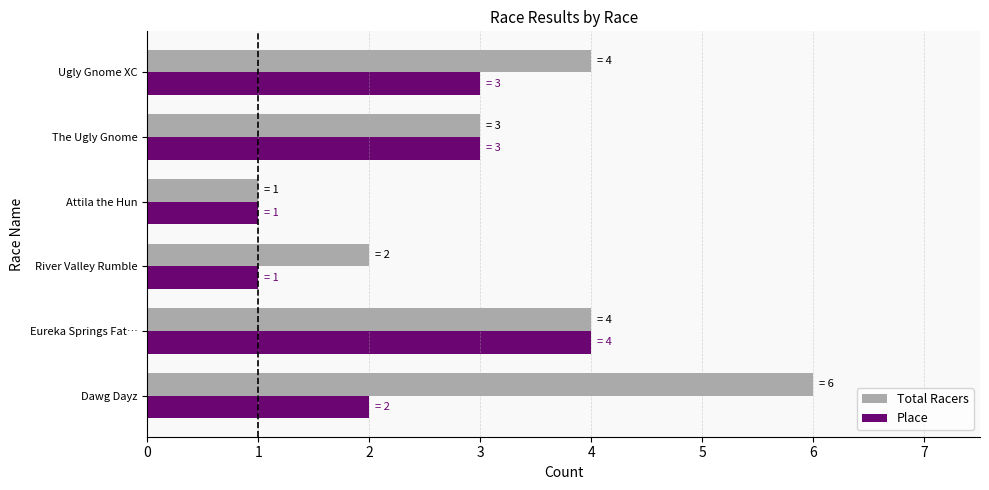

What is the average value of the Place series?

2